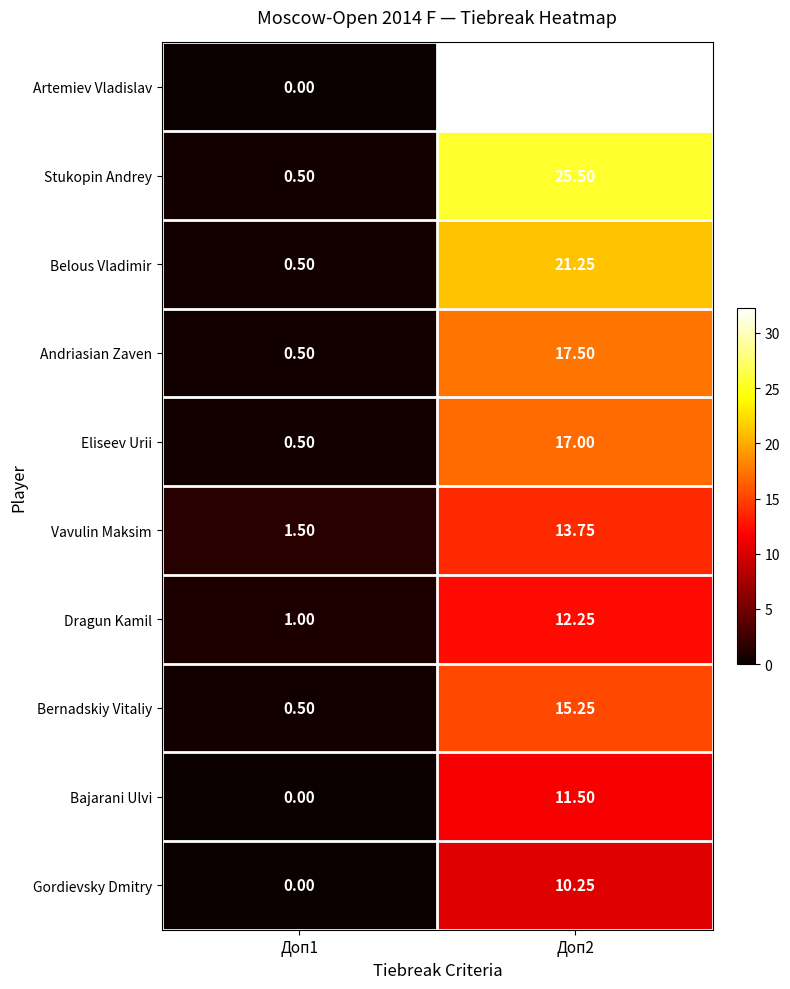

Which series has the largest total across all categories?

Artemiev Vladislav